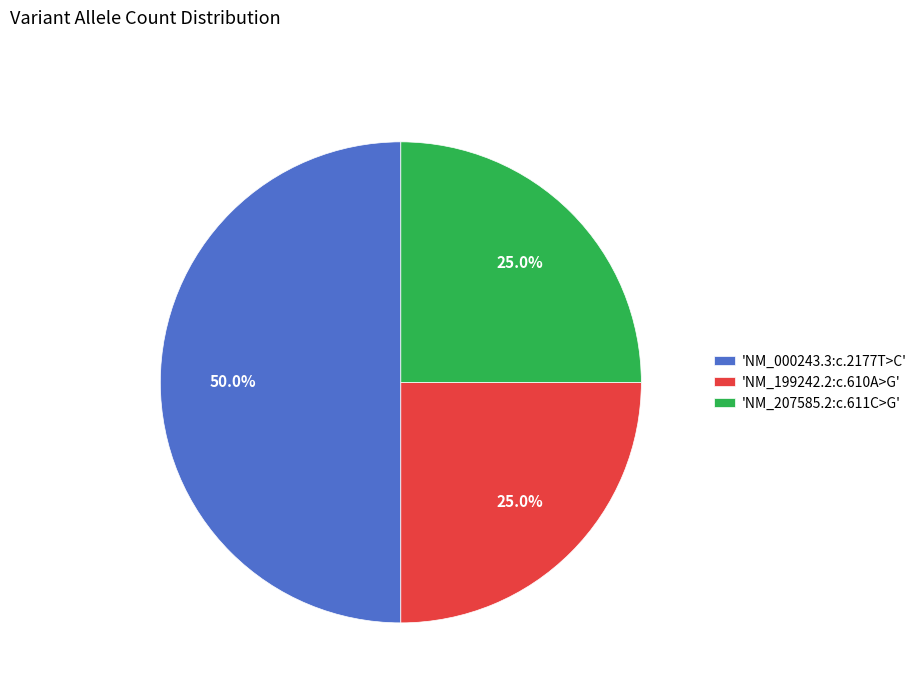

Between 'NM_207585.2:c.611C>G' and 'NM_000243.3:c.2177T>C', which is larger?

'NM_000243.3:c.2177T>C'